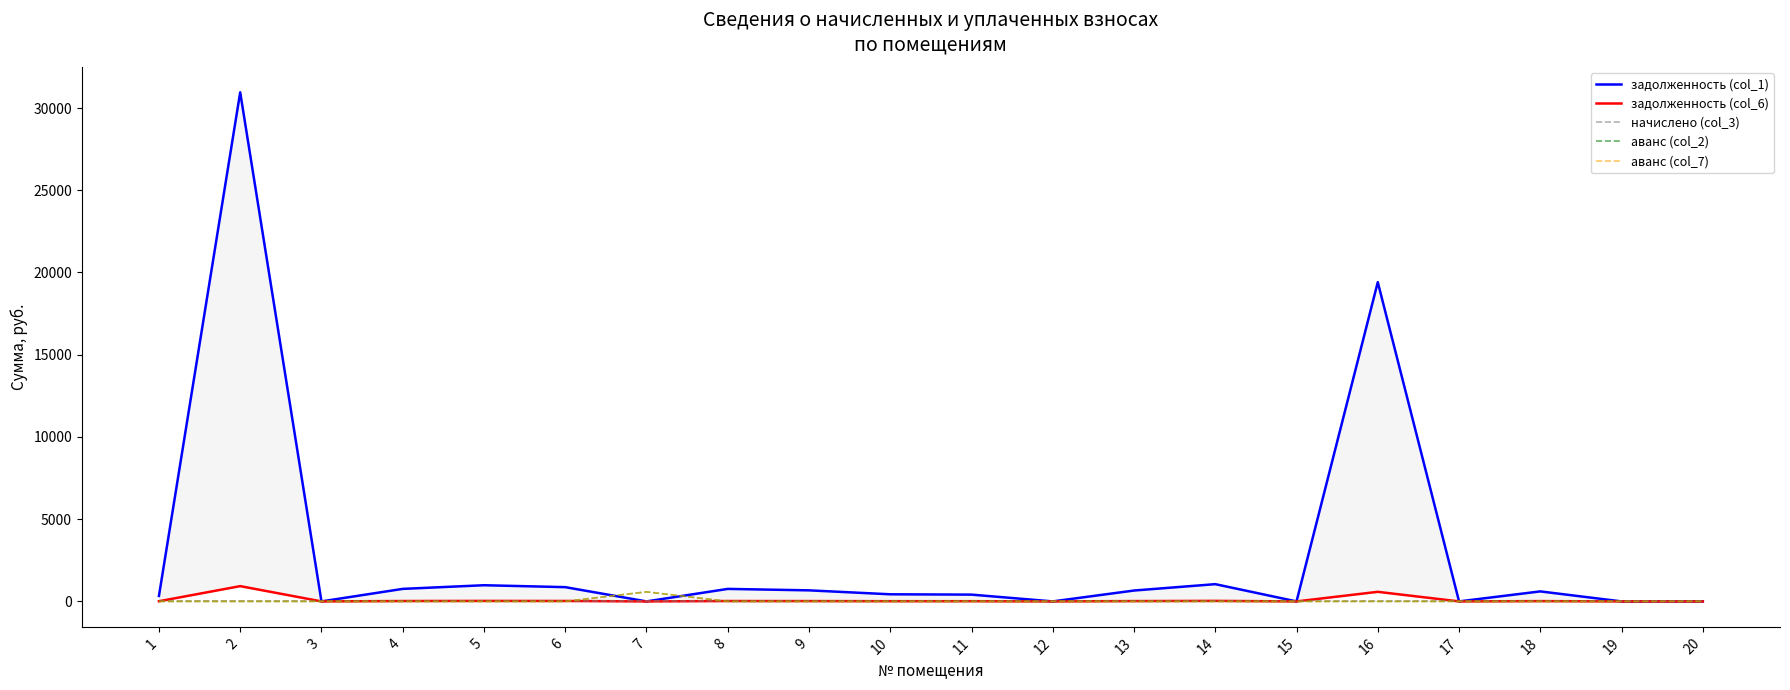

What is the difference between the second highest and minimum values in the аванс (col_7) series?

0.2